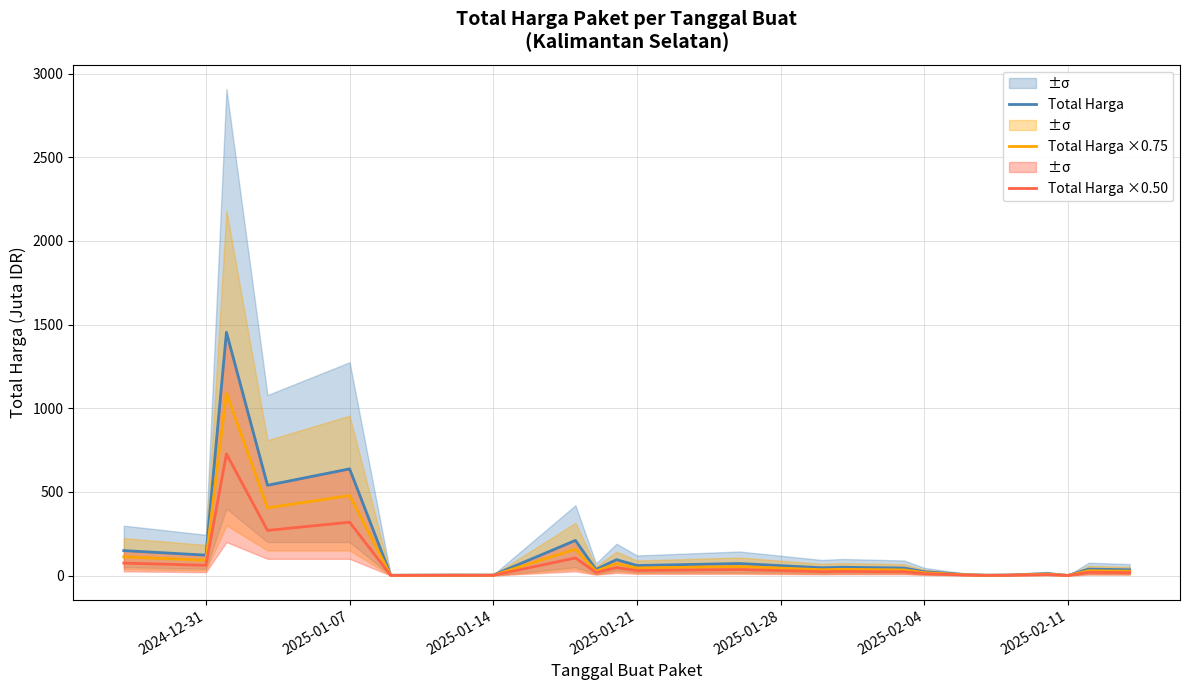

Which series has the largest total across all categories?

Total Harga